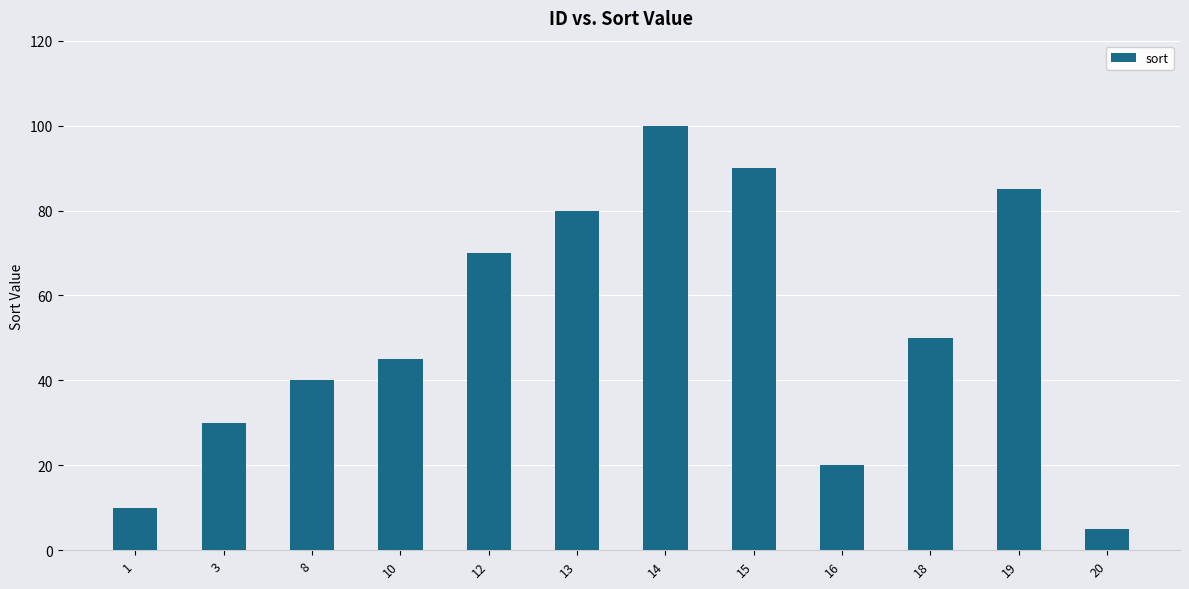

At which category does the chart reach its minimum across all series?

20